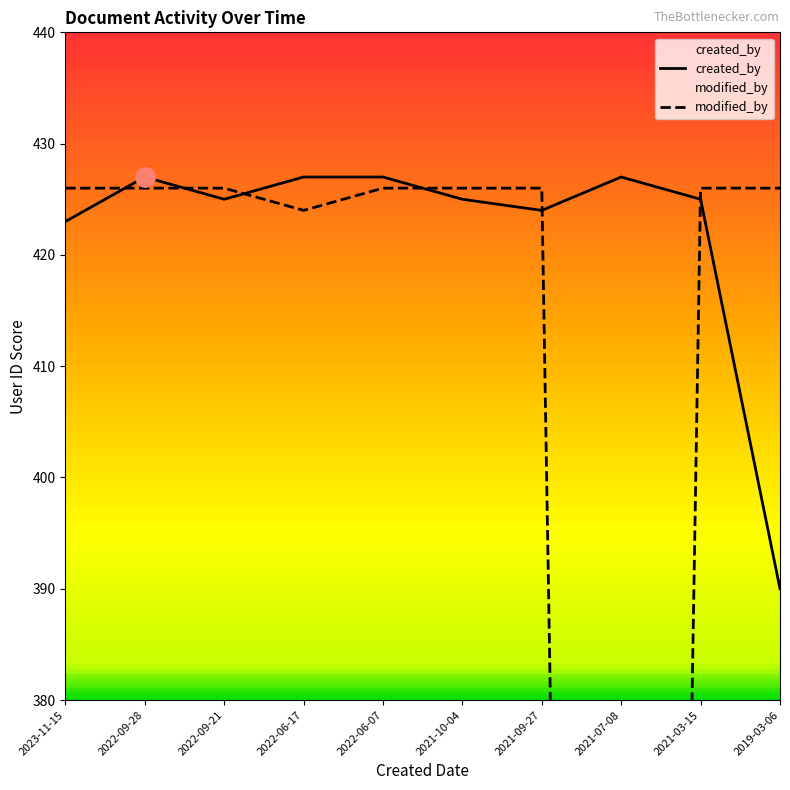

What is the greatest value displayed?

427